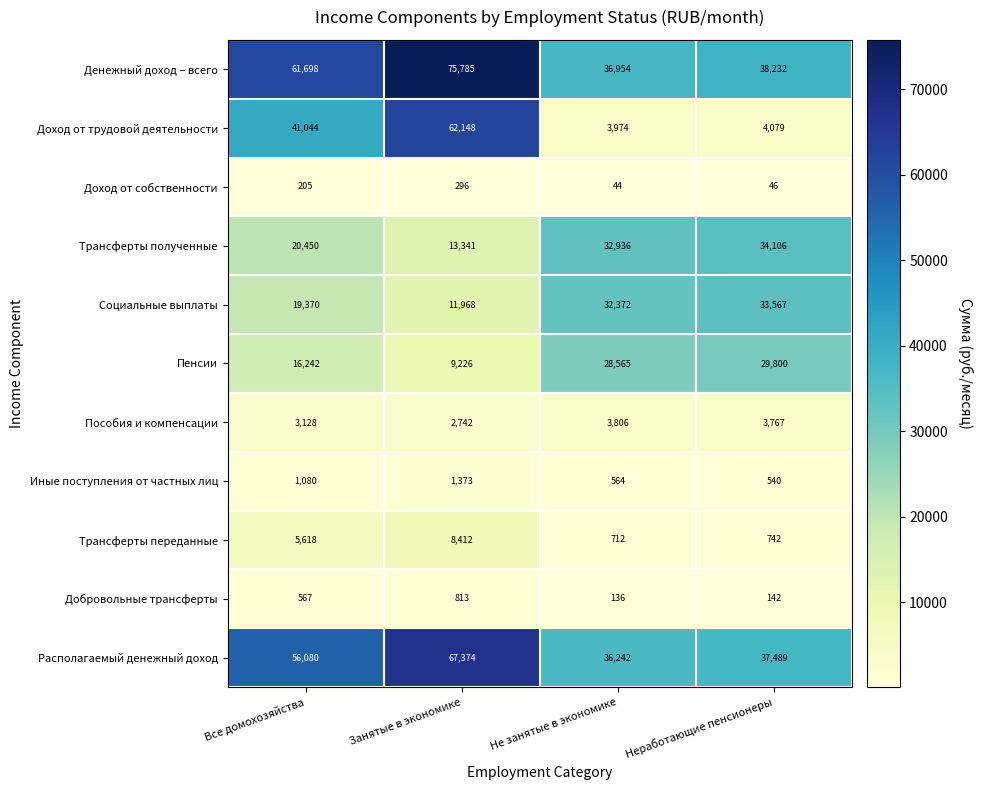

Which label corresponds to the largest value in the chart?

Занятые в экономике